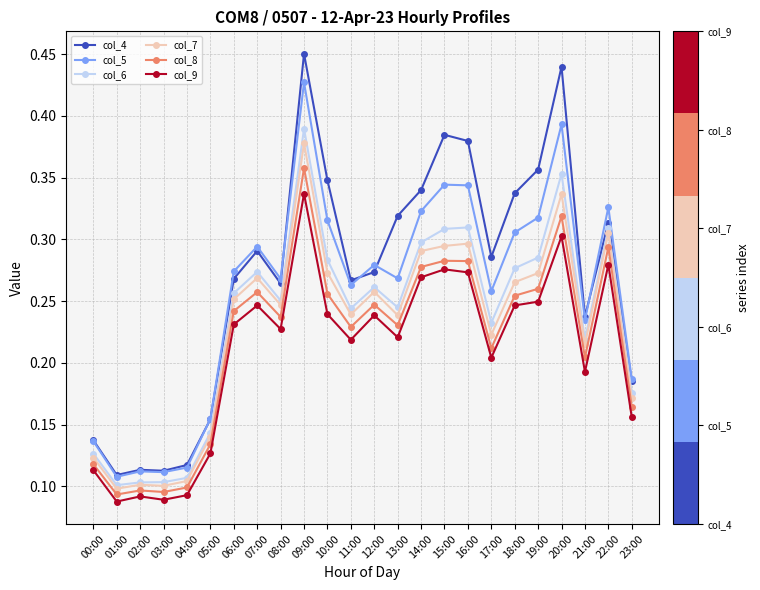

True or false: col_9 has more than 1 points higher than both neighbors.

True